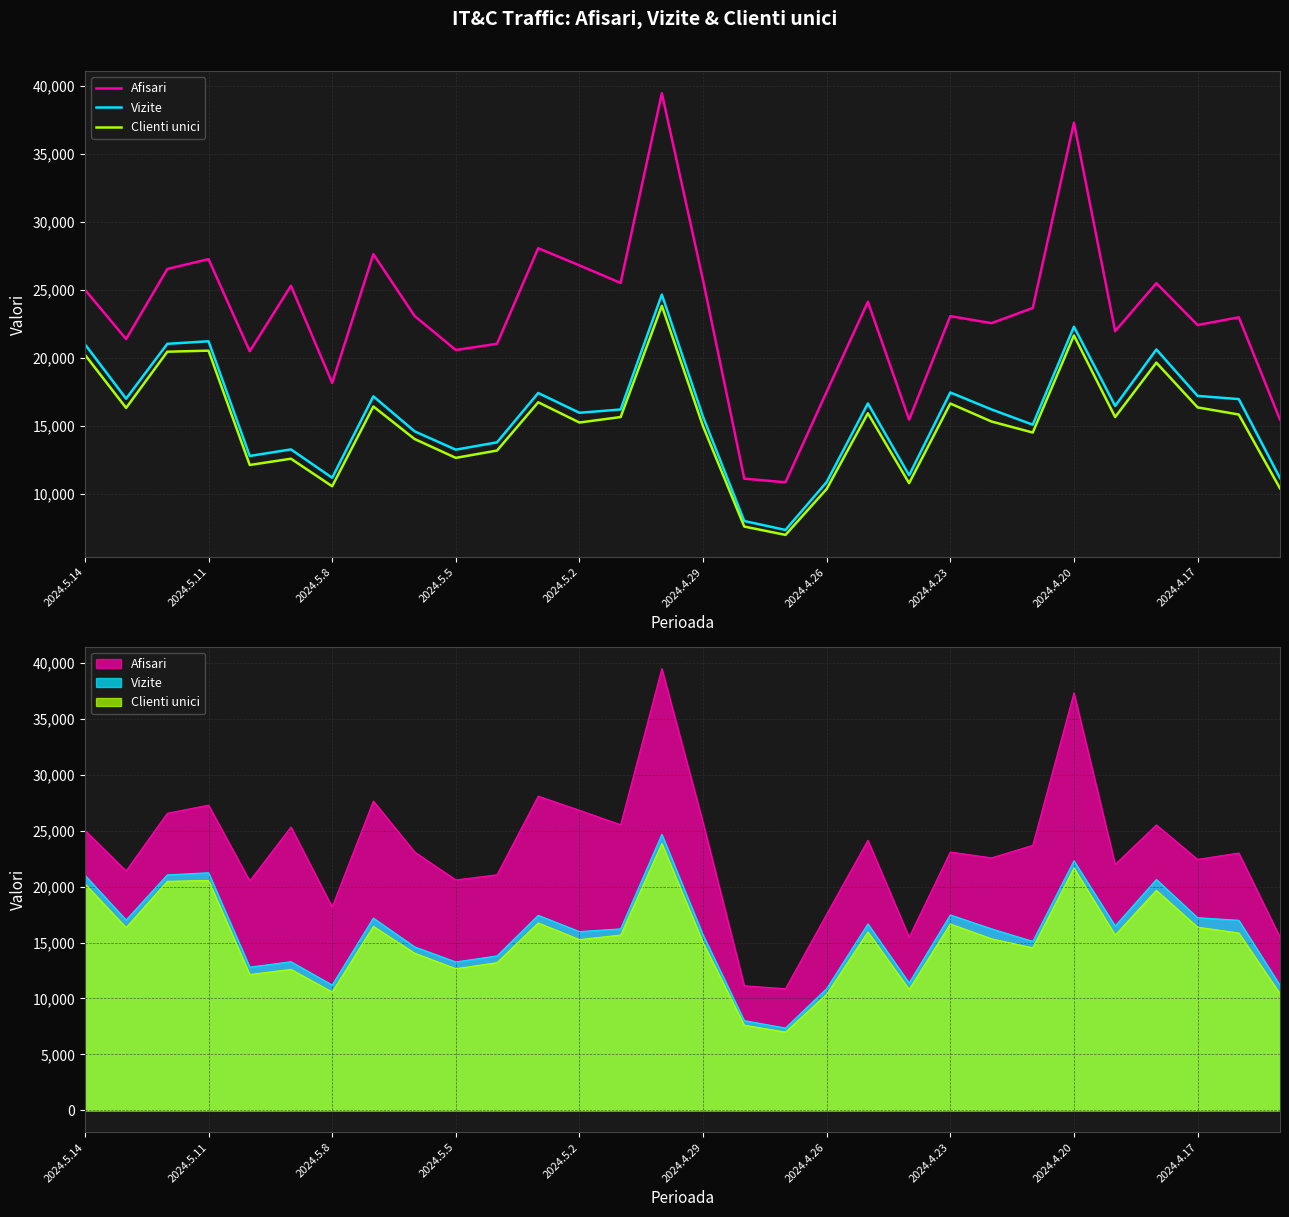

The value of Clienti unici at 2024.4.26 is 15256. True or false?

False